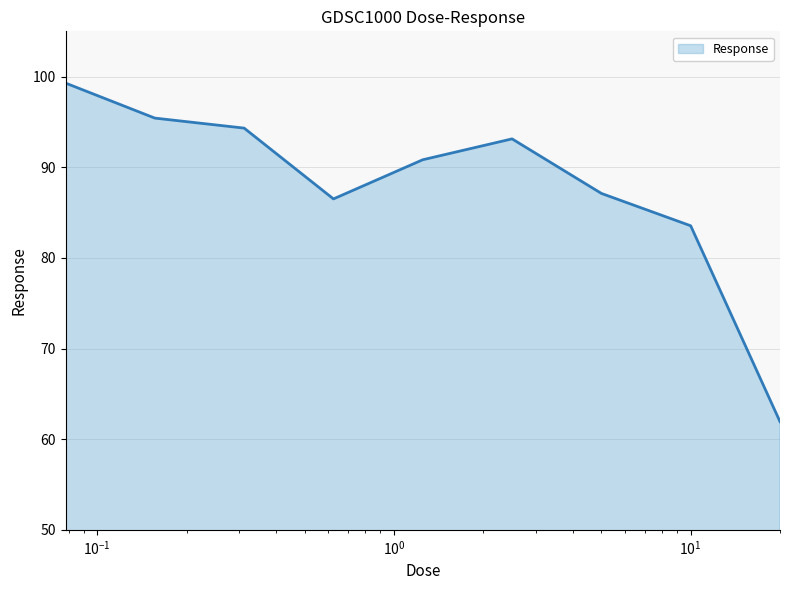

What is the difference between the maximum and minimum values?

37.4